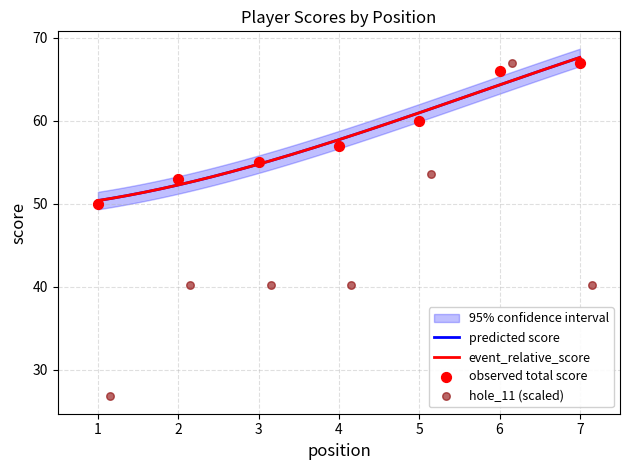

What is the total value across all series at 3?

115